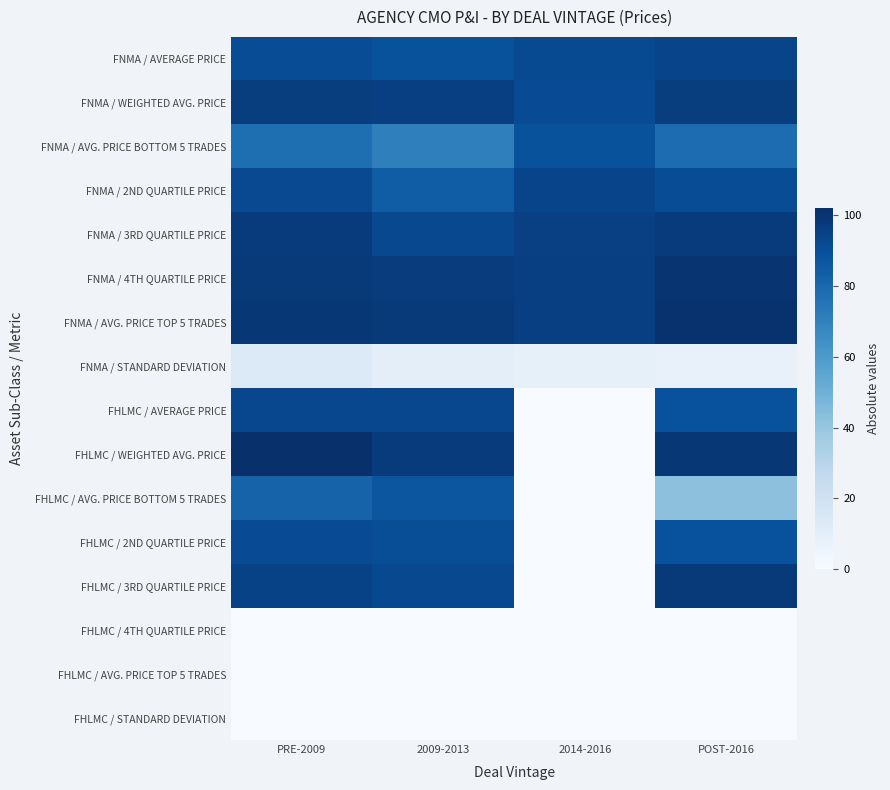

Between 2014-2016 and POST-2016, which series saw the biggest shift?

FHLMC / WEIGHTED AVG. PRICE